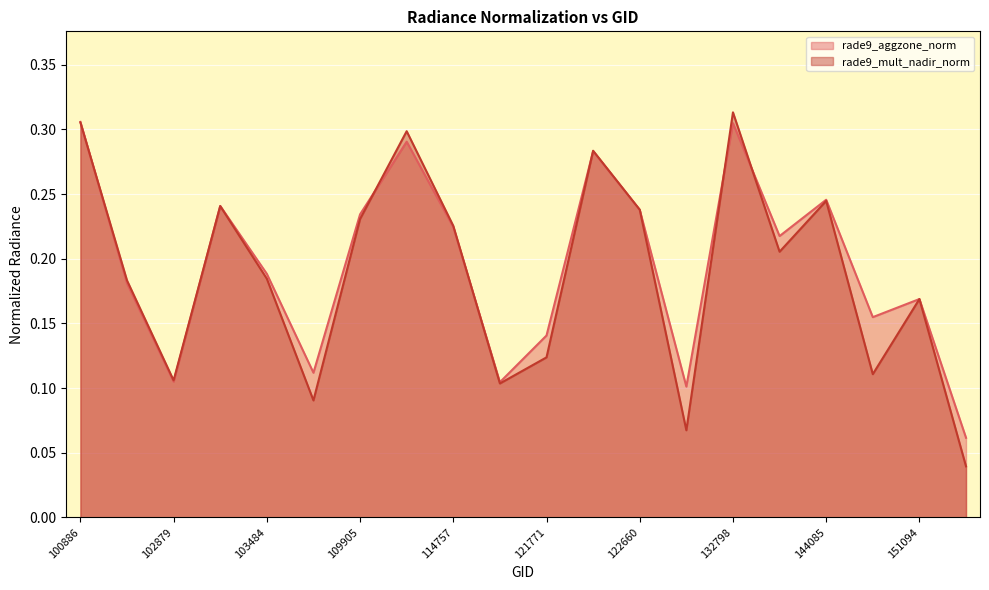

What is the total value across all series at 100886?

0.6